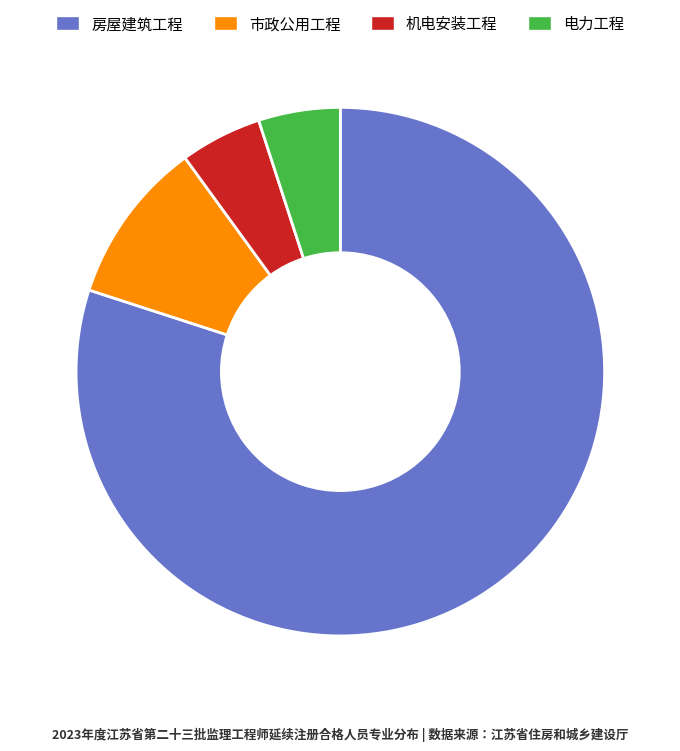

How many slices are in this pie chart?

4